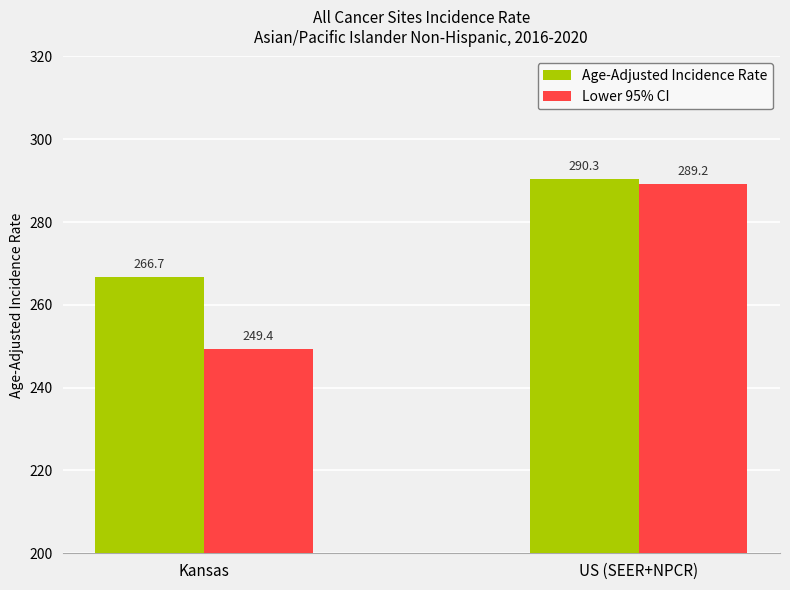

Rank the series at Kansas from highest to lowest value.

Age-Adjusted Incidence Rate, Lower 95% CI